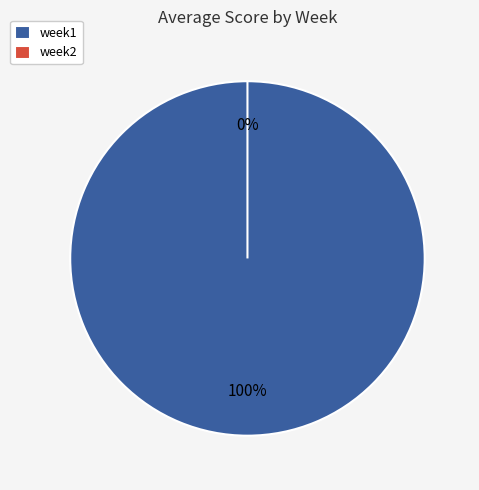

What percentage is the week1 slice, to the nearest percent?

100%